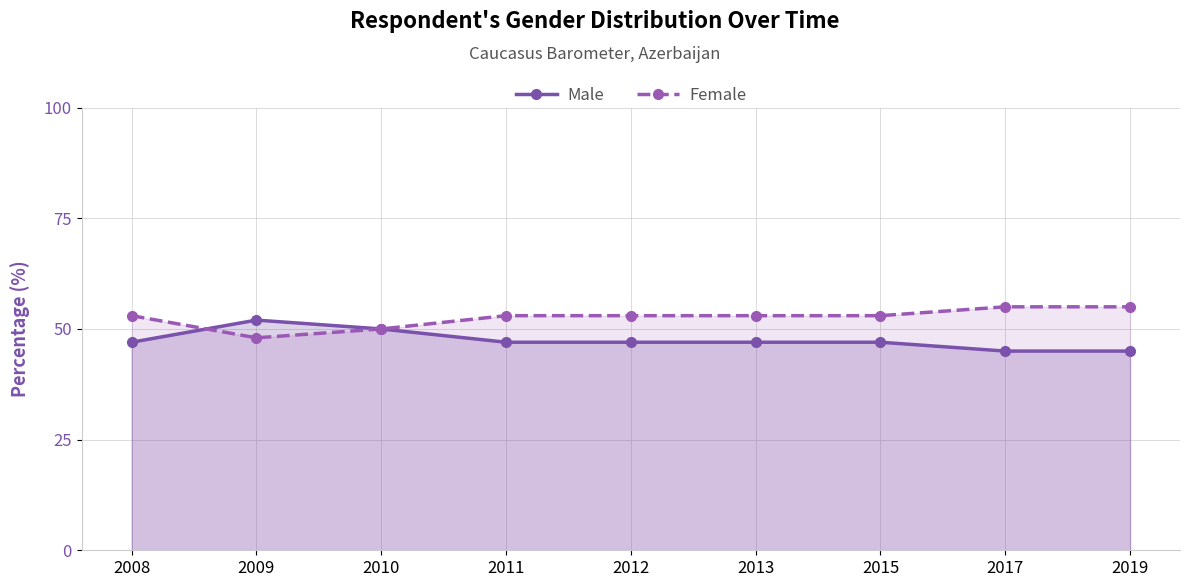

Reading right to left, what are all the values shown in this chart?

Male: 2019=45	2017=45	2015=47	2013=47	2012=47	2011=47	2010=50	2009=52	2008=47
Female: 2019=55	2017=55	2015=53	2013=53	2012=53	2011=53	2010=50	2009=48	2008=53